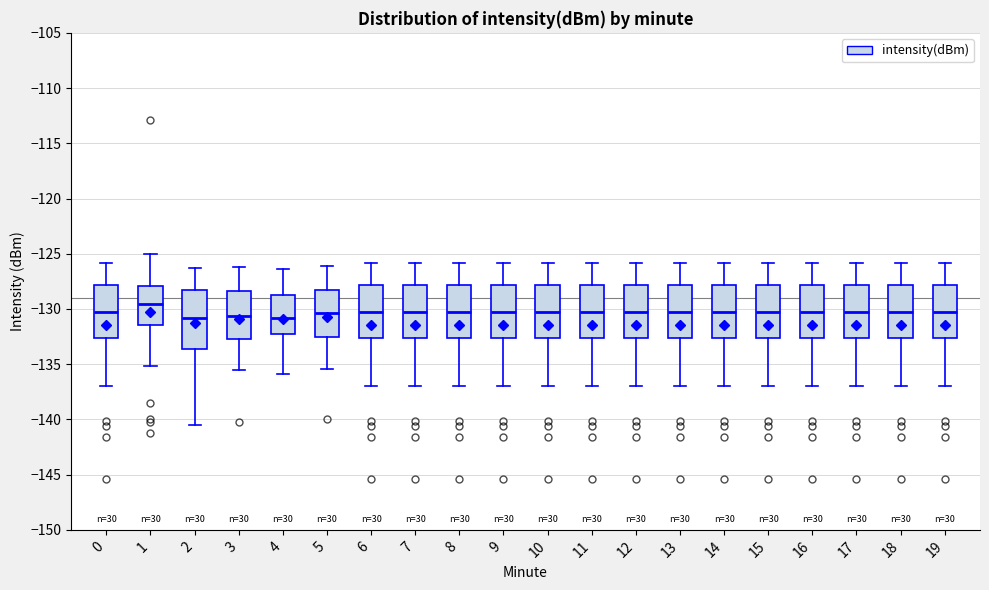

Where does the upper whisker of the box at x = 16 end on the y-axis? The values are not printed on the chart, so give them approximately, as read against the axis.

-126.0